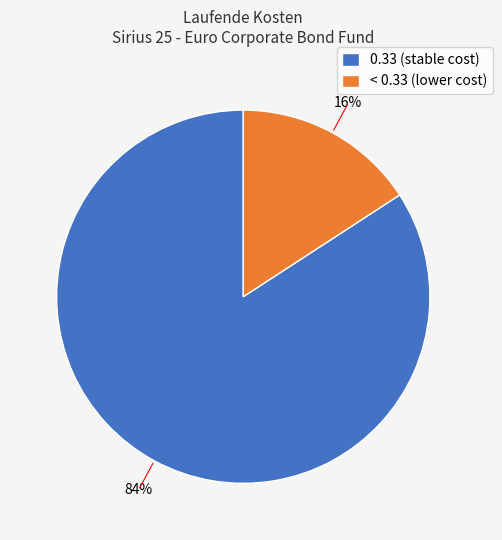

Is the sum of < 0.33 (lower cost) and 0.33 (stable cost) greater than half?

Yes